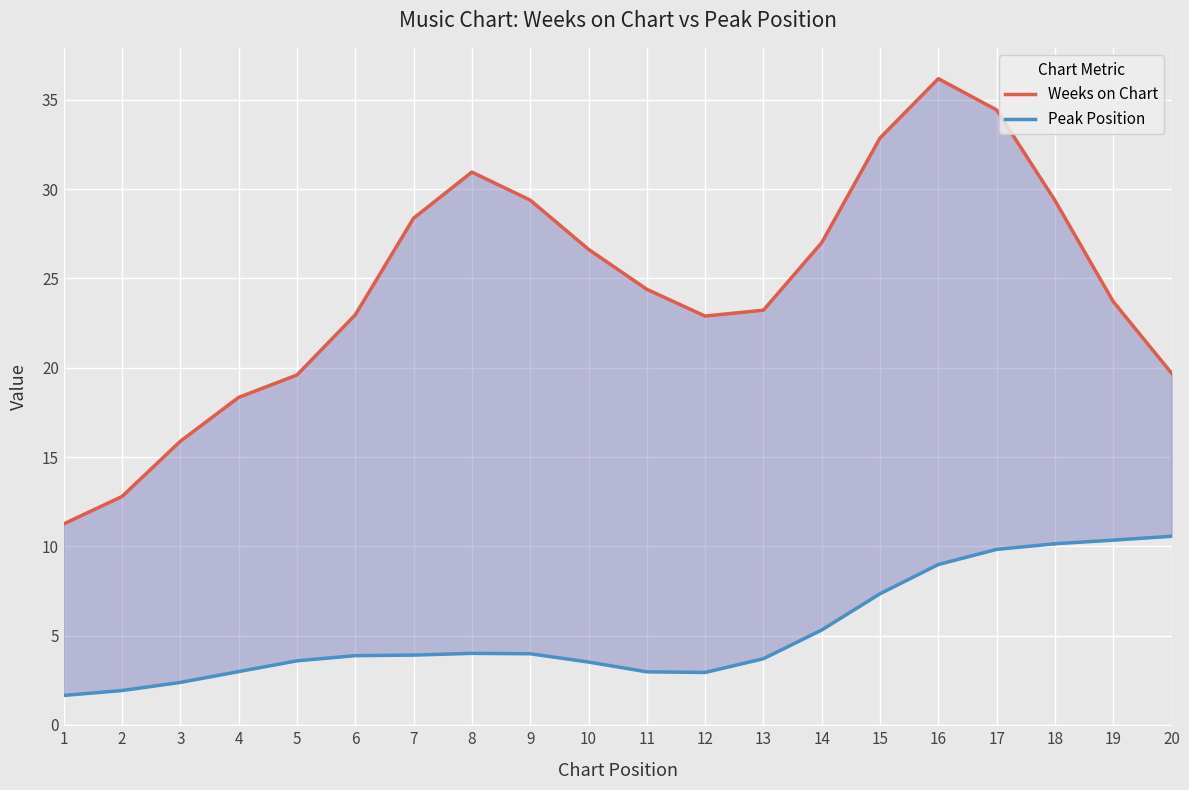

Reading right to left, extract all data points from this chart.

Weeks on Chart: 19.7	23.7	29.4	34.4	36.2	32.9	27.0	23.2	22.9	24.4	26.6	29.4	31.0	28.4	23.0	19.6	18.3	15.9	12.8	11.3
Peak Position: 10.6	10.3	10.1	9.8	9.0	7.3	5.3	3.7	2.9	3.0	3.5	4.0	4.0	3.9	3.9	3.6	3.0	2.4	1.9	1.7